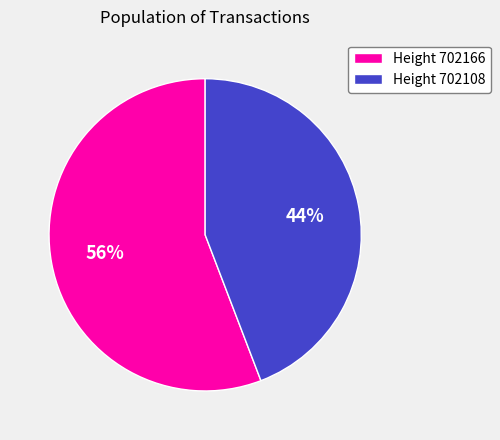

Rank the categories by value from highest to lowest.

Height 702166, Height 702108